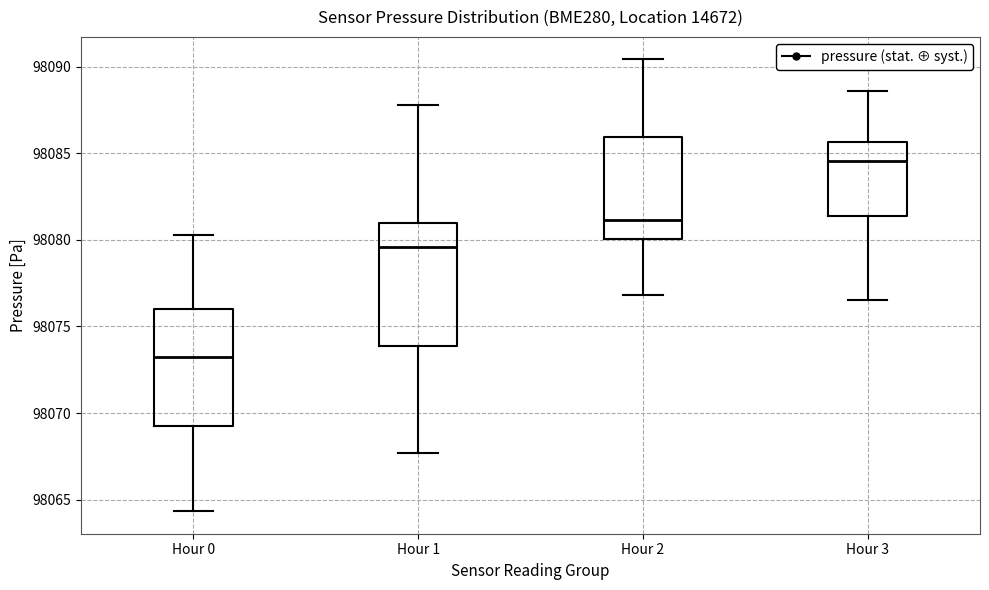

Where is the lower edge of the box for Hour 0 on the y-axis? The values are not printed on the chart, so give them approximately, as read against the axis.

98069.5